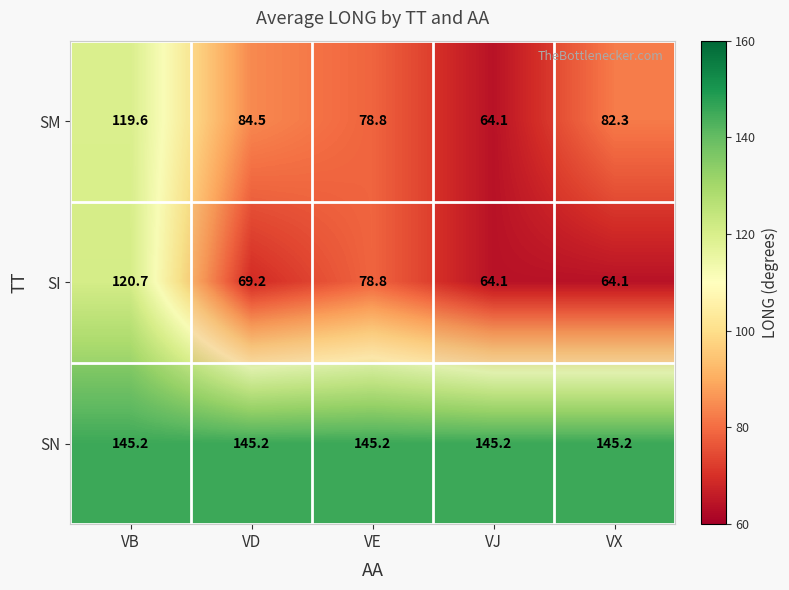

What is the minimum value for SN?

145.2